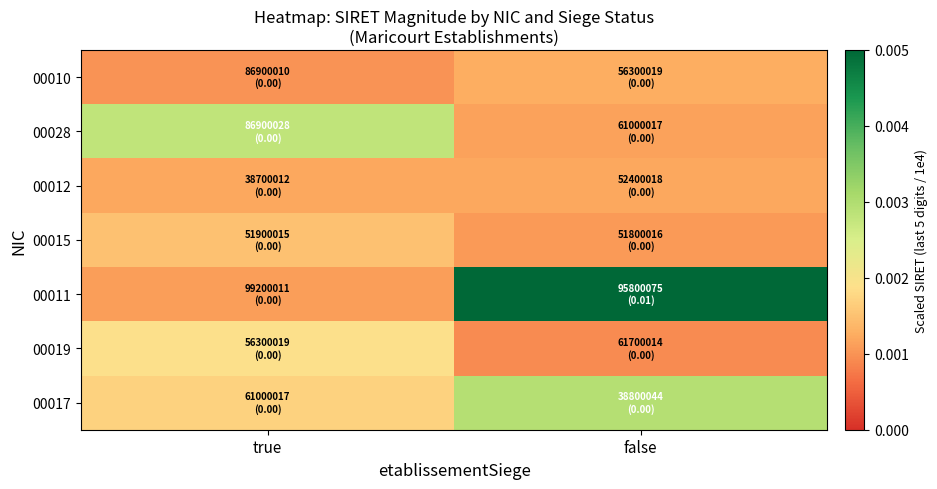

Which category has the highest value across all series?

false